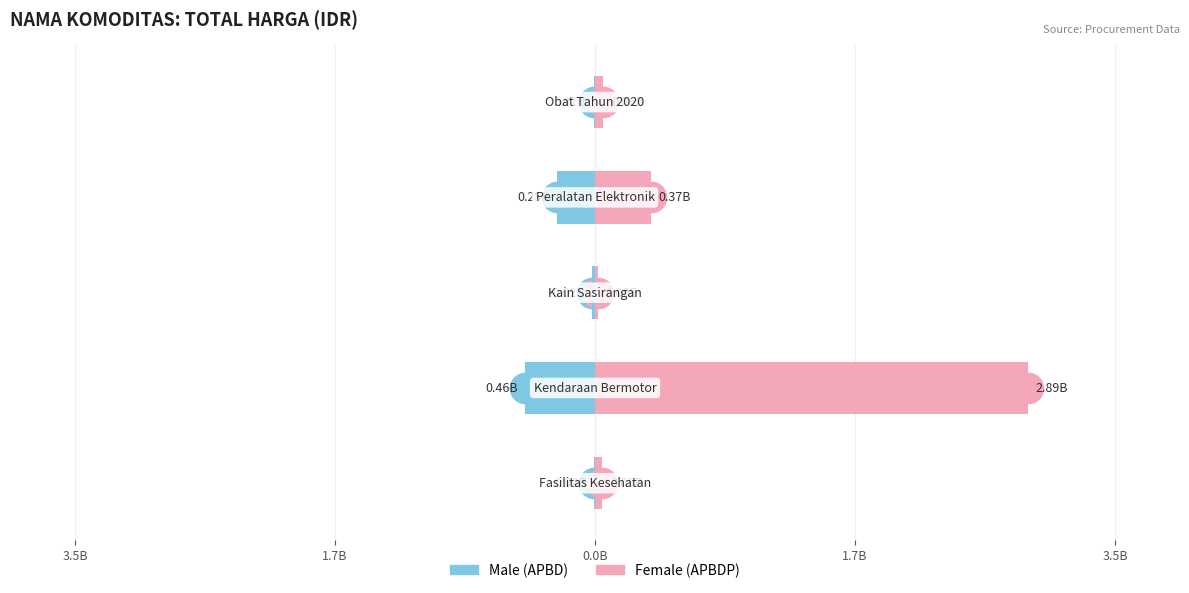

What value does the Male series have at 1.7B?

-0.5